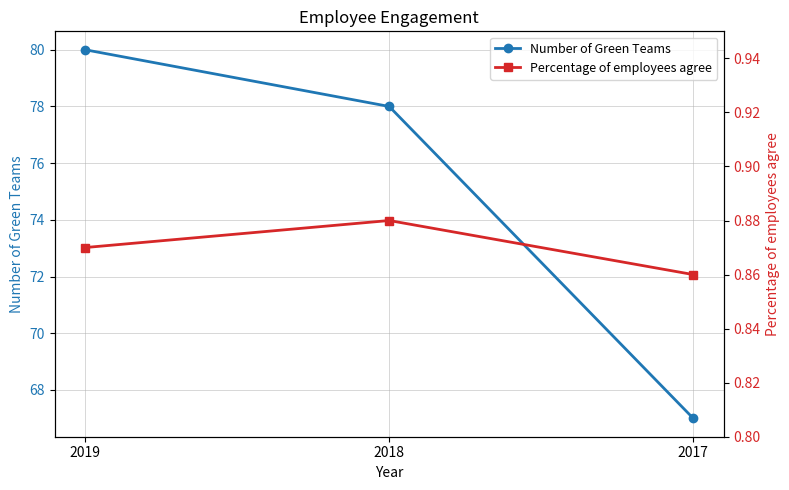

At which label is Number of Green Teams closest to 73?

2018